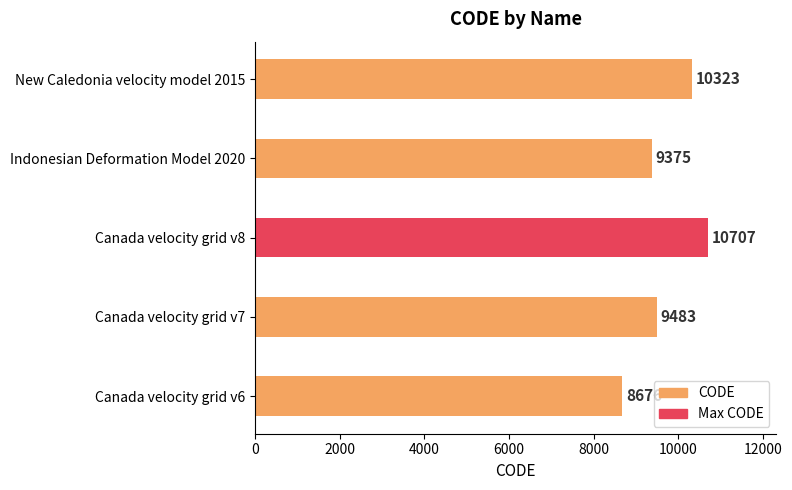

Reading top to bottom, extract all data points from this chart.

New Caledonia velocity model 2015=10323	Indonesian Deformation Model 2020=9375	Canada velocity grid v8=10707	Canada velocity grid v7=9483	Canada velocity grid v6=8676